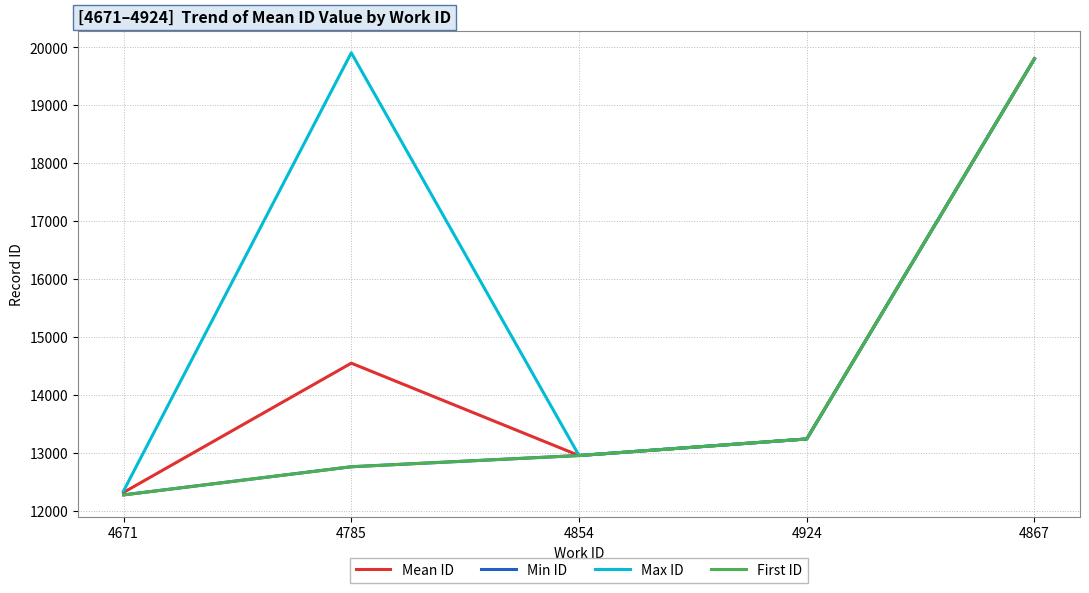

What is the minimum value shown in the chart?

12271.0